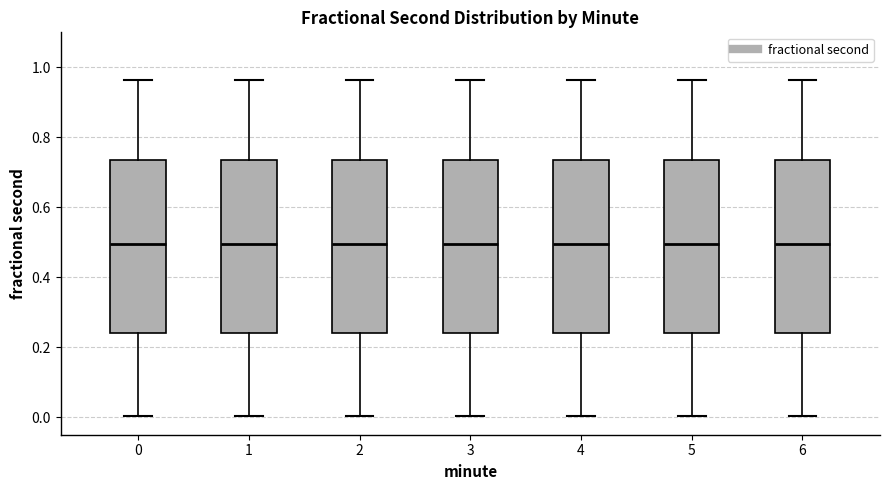

Reading left to right, read every box against the y-axis: the position of its median line, the range the box covers, and the ends of its whiskers. The values are not printed on the chart, so give them approximately, as read against the axis.

0: median 0.50, box 0.24 to 0.74, whiskers 0.00 to 0.96
1: median 0.50, box 0.24 to 0.74, whiskers 0.00 to 0.96
2: median 0.50, box 0.24 to 0.74, whiskers 0.00 to 0.96
3: median 0.50, box 0.24 to 0.74, whiskers 0.00 to 0.96
4: median 0.50, box 0.24 to 0.74, whiskers 0.00 to 0.96
5: median 0.50, box 0.24 to 0.74, whiskers 0.00 to 0.96
6: median 0.50, box 0.24 to 0.74, whiskers 0.00 to 0.96